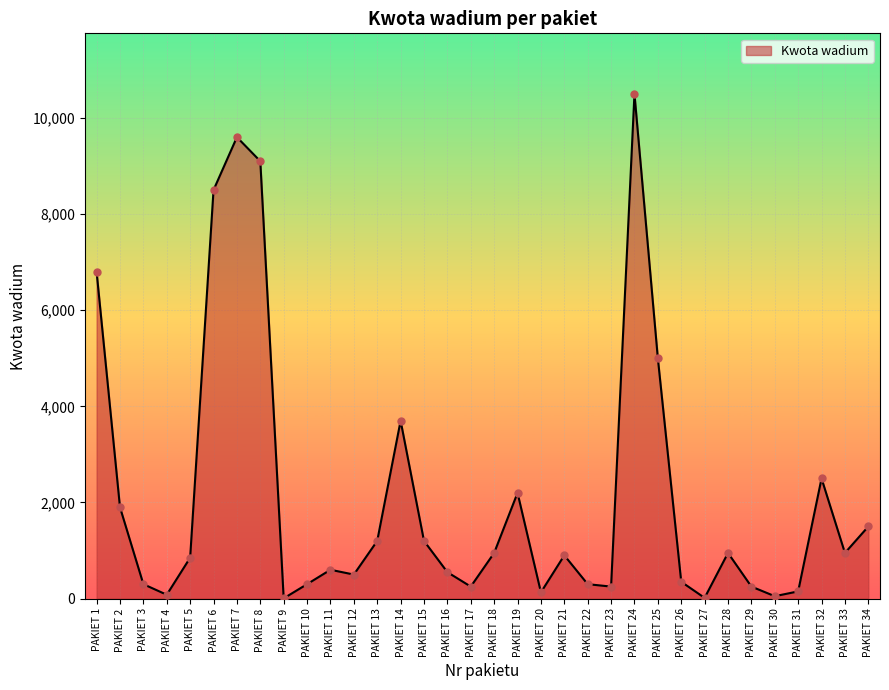

Approximately how many times larger is the value at PAKIET 7 compared to PAKIET 15?

8.0